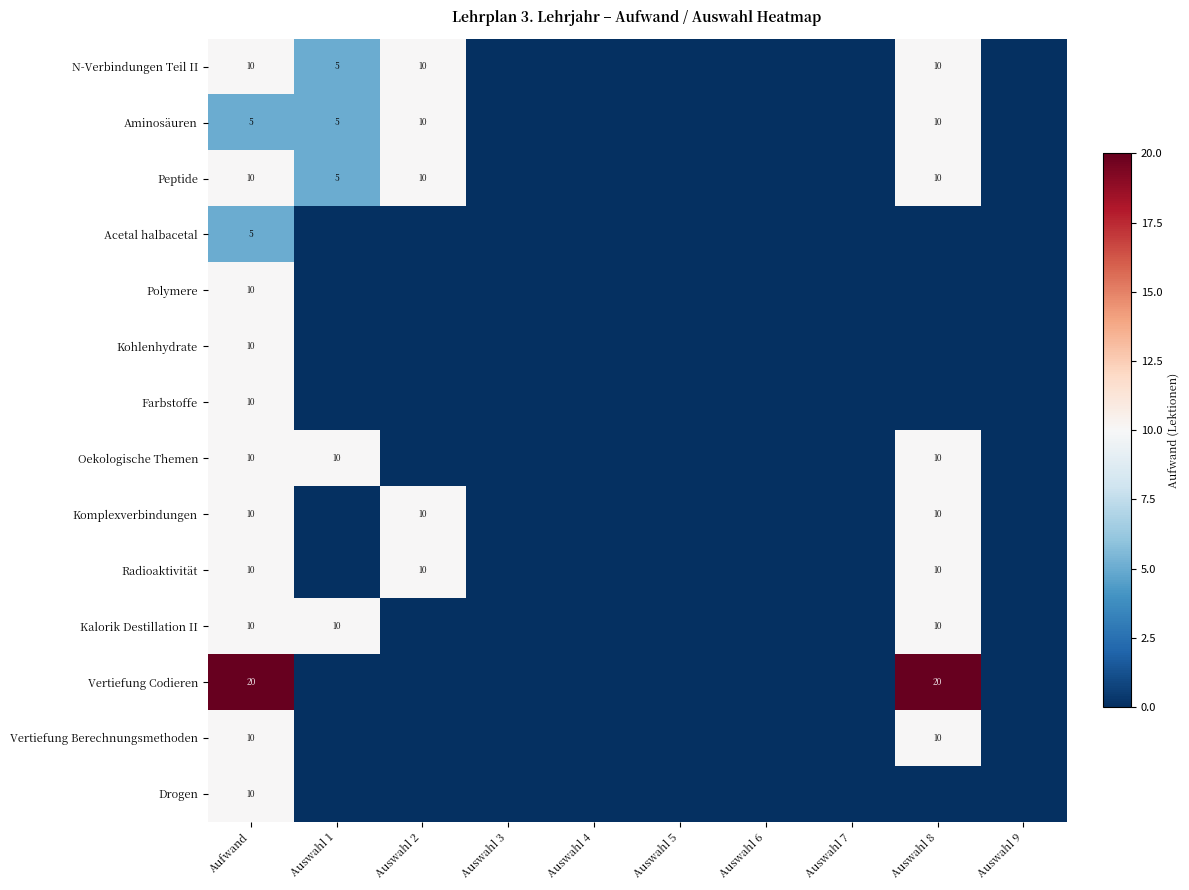

The value of Kohlenhydrate at Aufwand is 18. True or false?

False